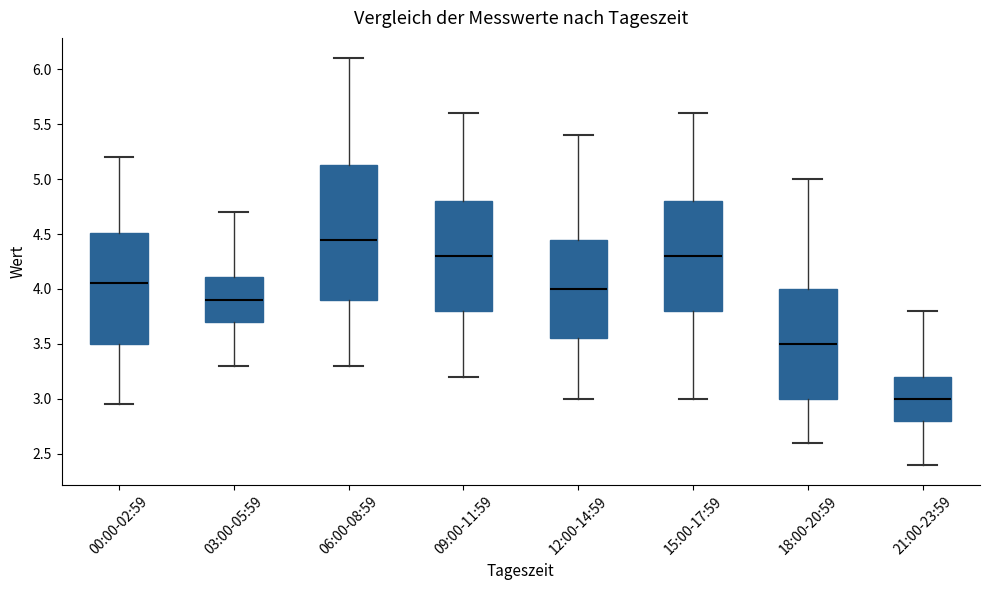

Where does the lower whisker of the box for 21:00-23:59 end on the y-axis? The values are not printed on the chart, so give them approximately, as read against the axis.

2.40